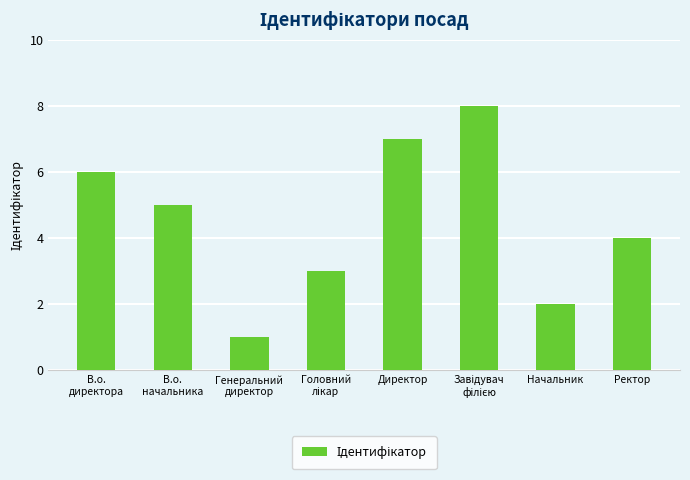

What is the smallest value displayed?

1